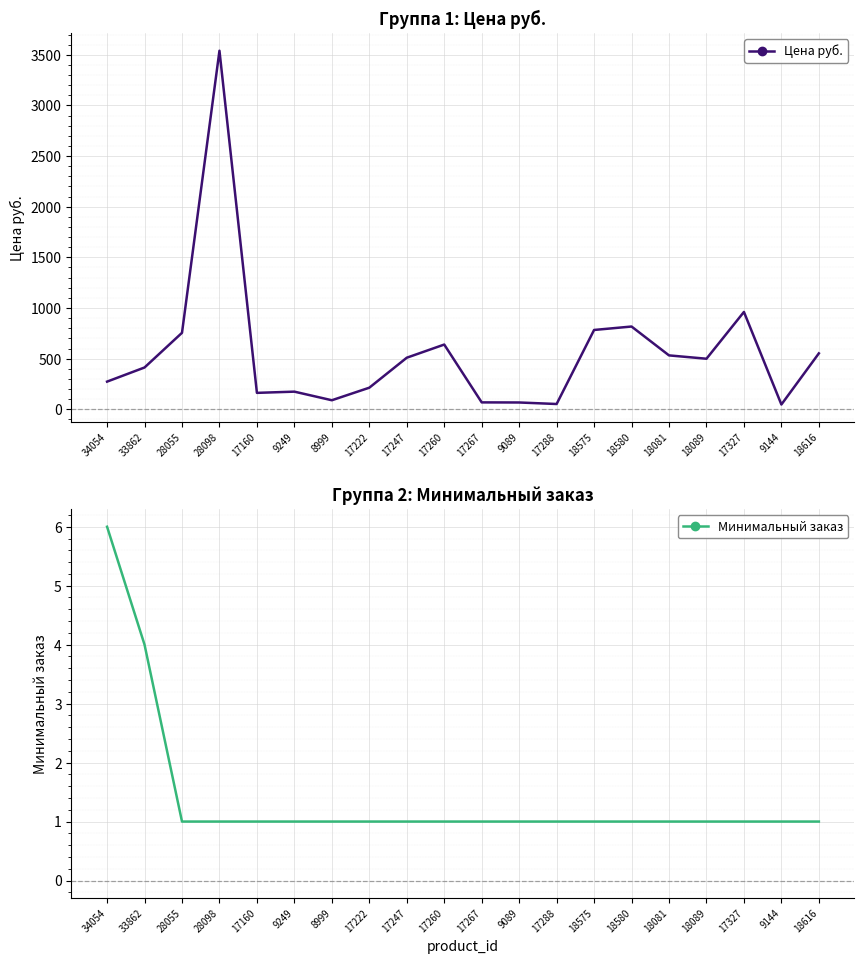

What is the difference between the highest and lowest values at 17247?

508.0